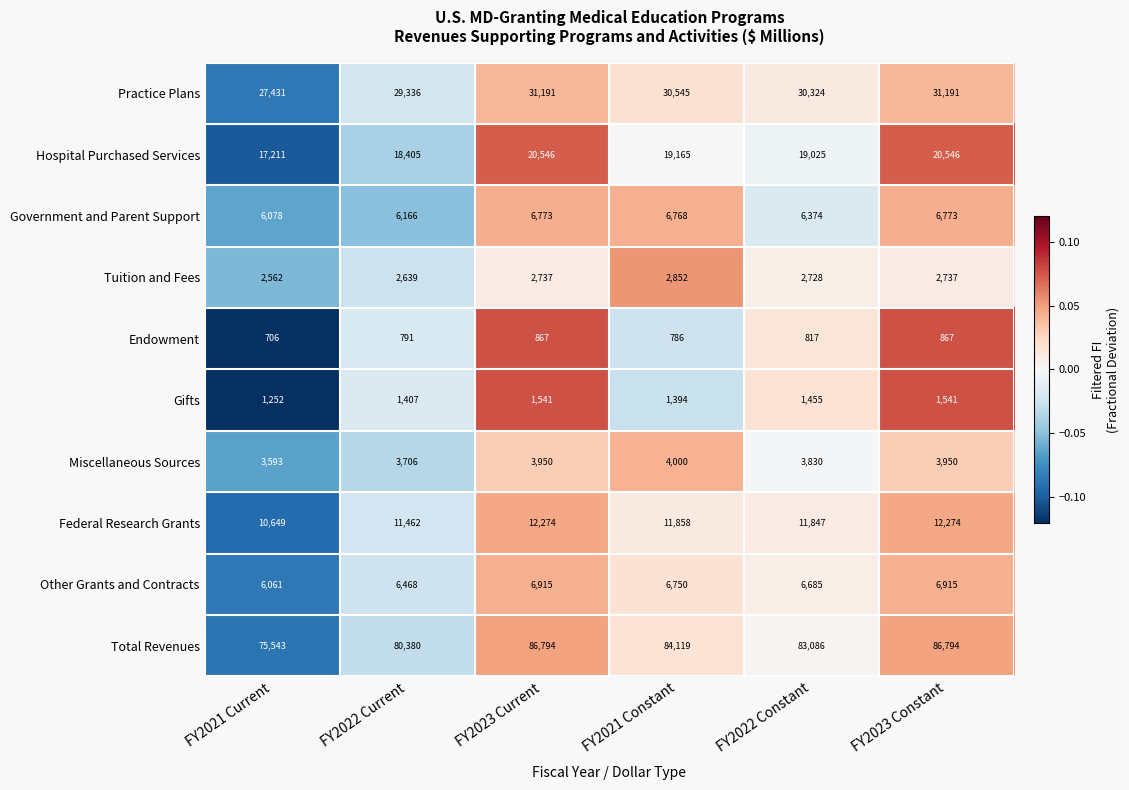

Which series has the largest total across all categories?

Total Revenues